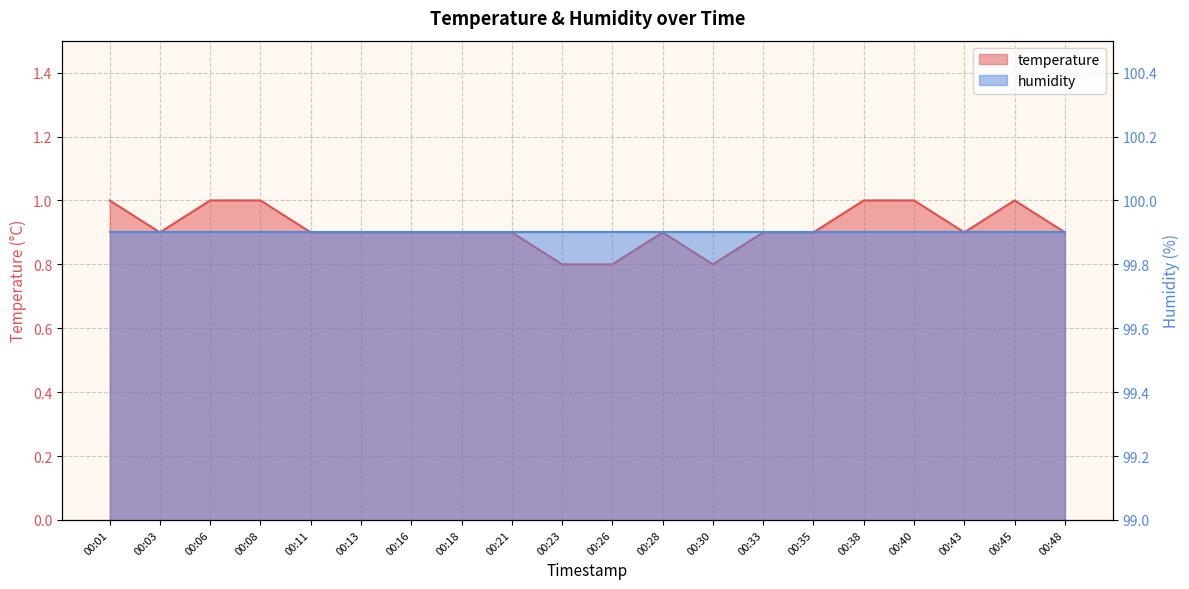

The chart shows a value of 1.5 at 00:28. True or false?

False